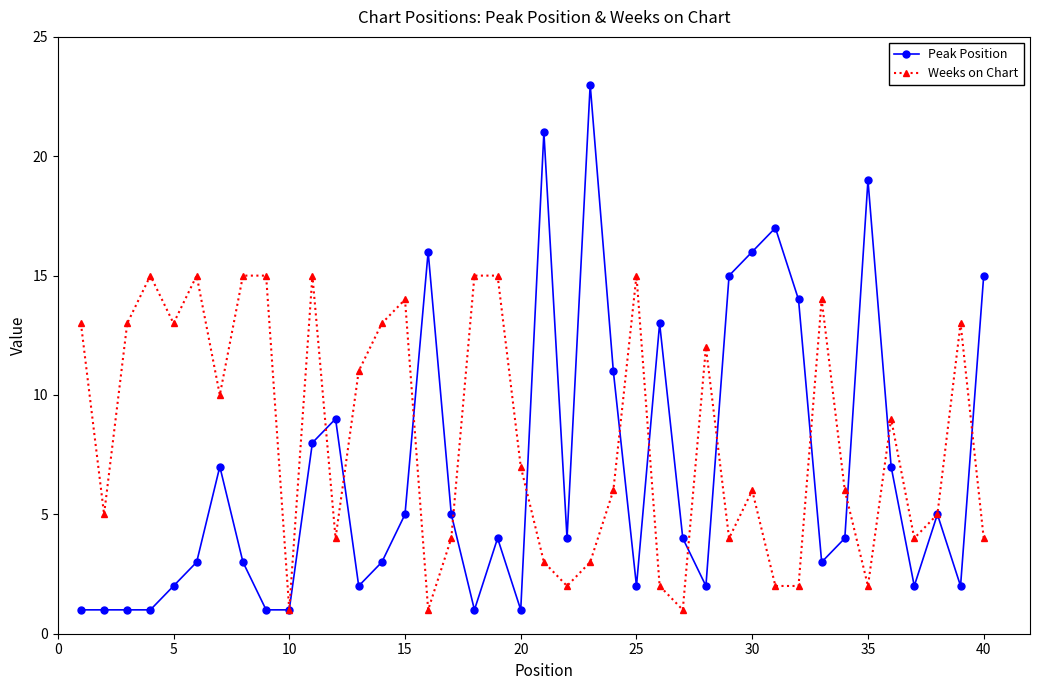

List the series in order of their overall mean, lowest first.

Peak Position, Weeks on Chart